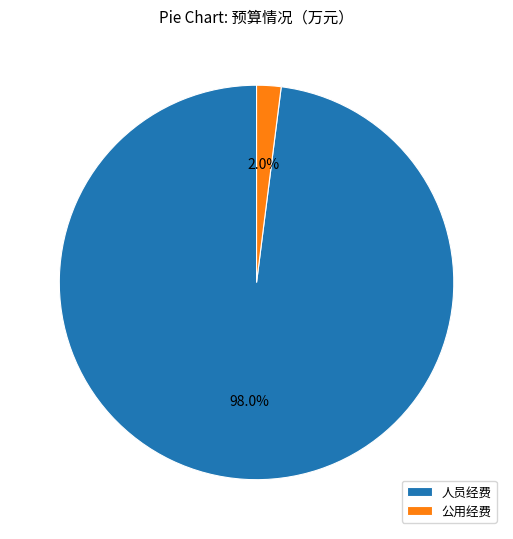

What is the total percentage of 人员经费 and 公用经费?

100.0%